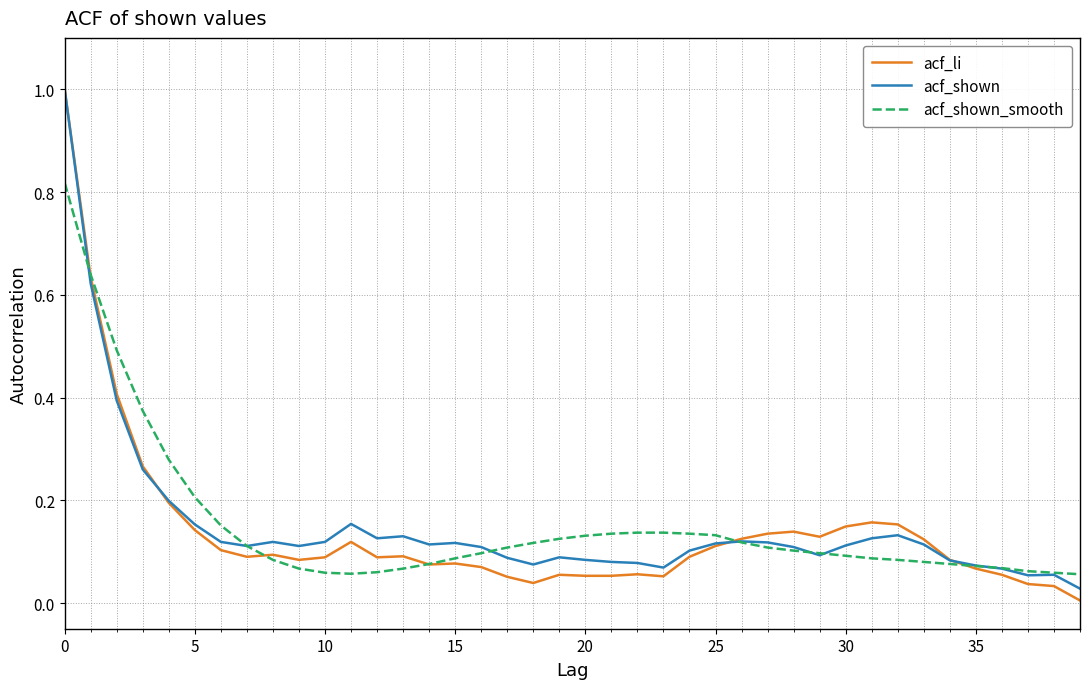

What is the maximum value for acf_shown?

1.0